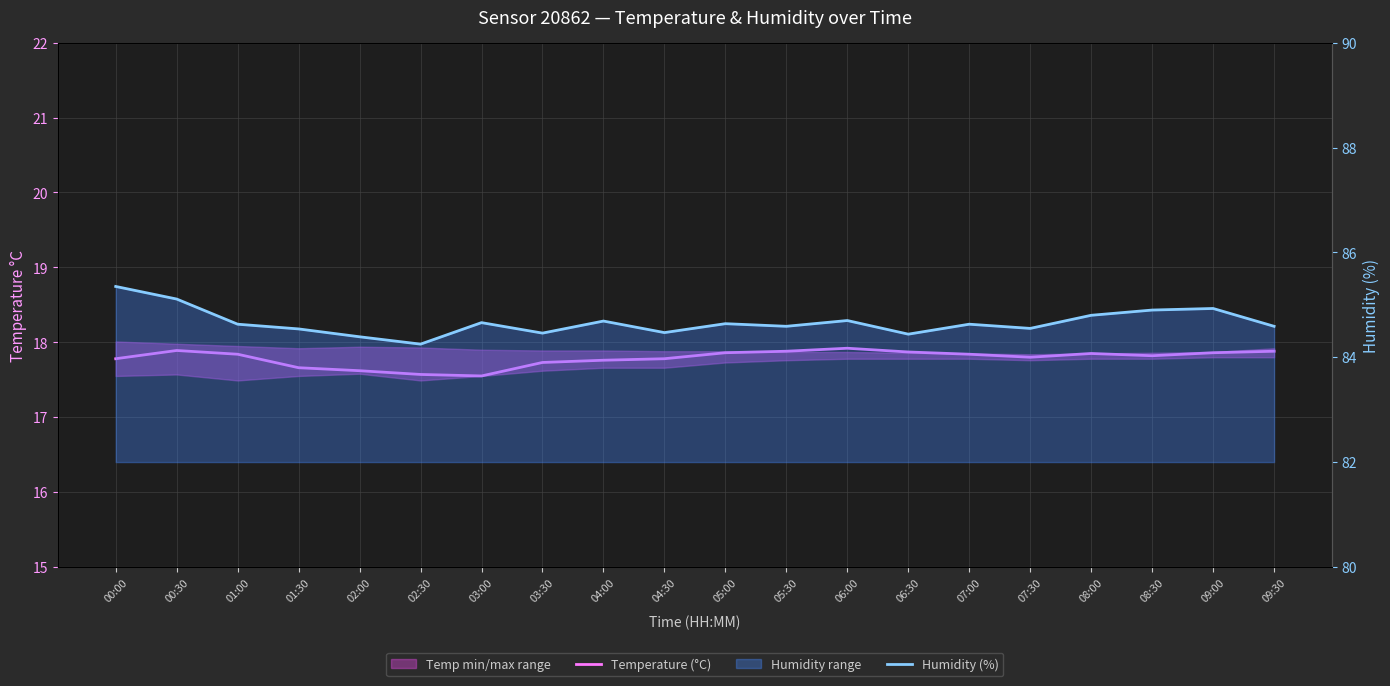

What is the total value across all series at 01:00?

102.5